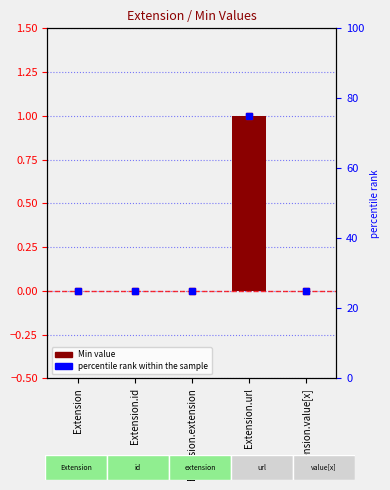

What is the difference between the values at Extension.url and Extension.id?

1